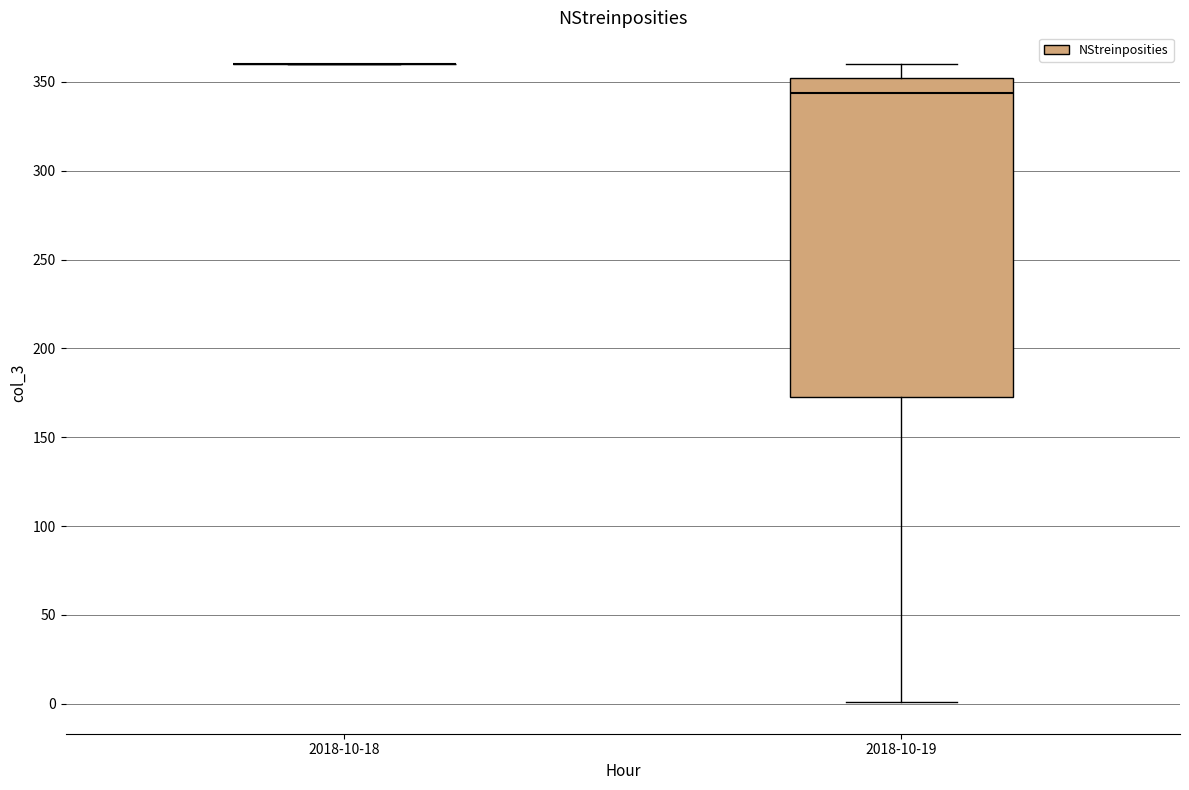

Reading left to right, transcribe this box plot: for each box, give where its median line is, the range the box spans, and where its two whiskers end, as read against the y-axis. The values are not printed on the chart, so give them approximately, as read against the axis.

2018-10-18: box collapsed to a line at 360, whiskers 360 to 360
2018-10-19: median 345, box 175 to 350, whiskers 0 to 360